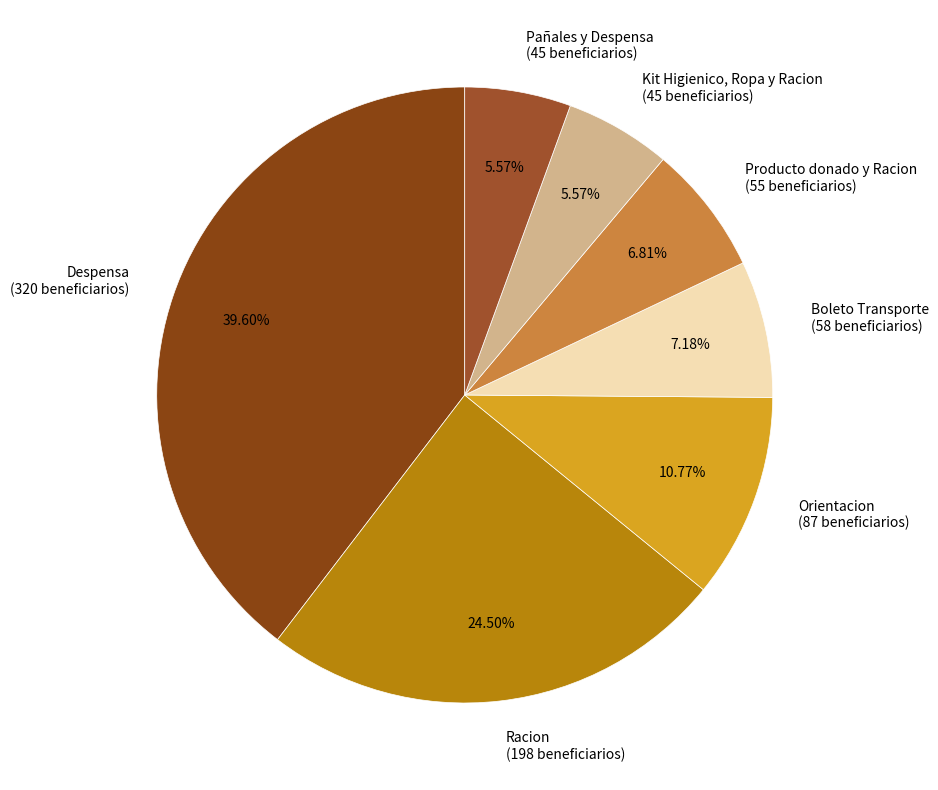

Is there any slice that represents more than half of the pie?

No